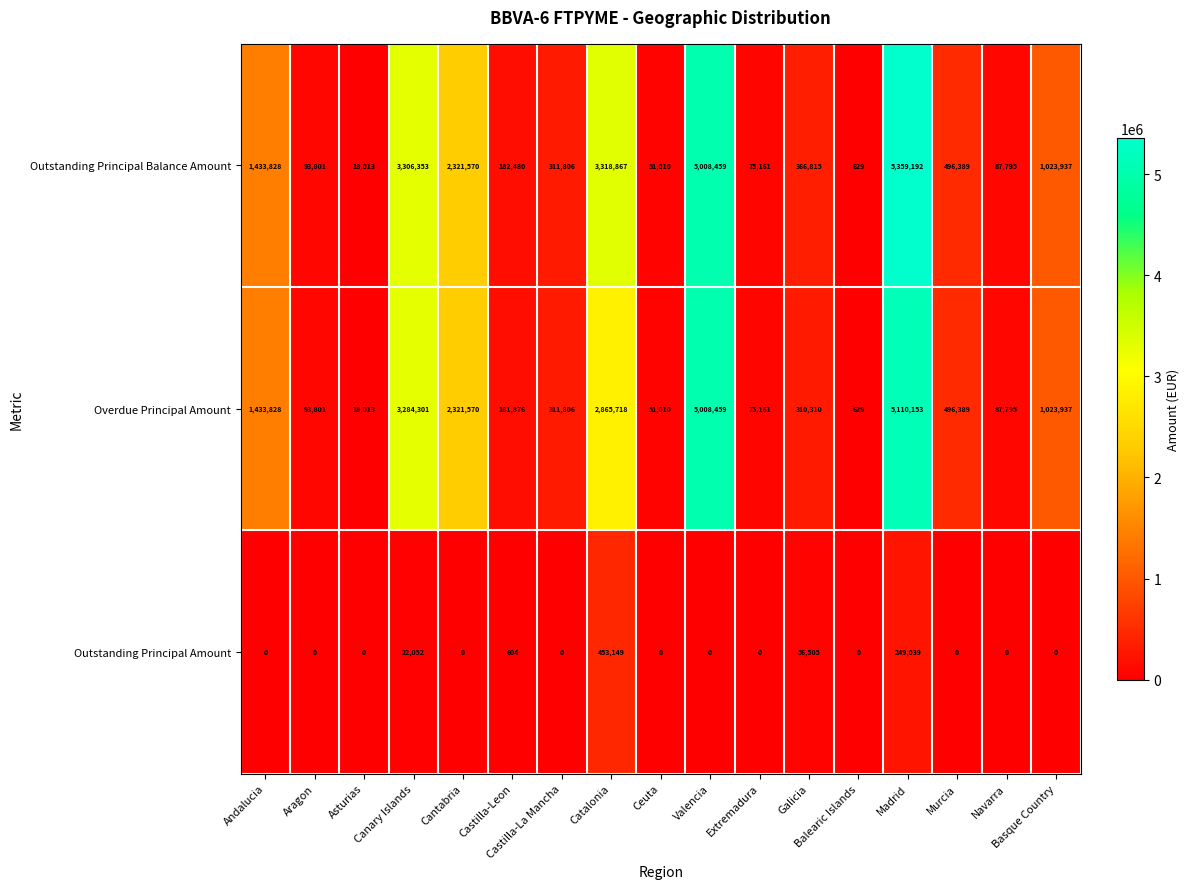

Which category has the highest value across all series?

Madrid